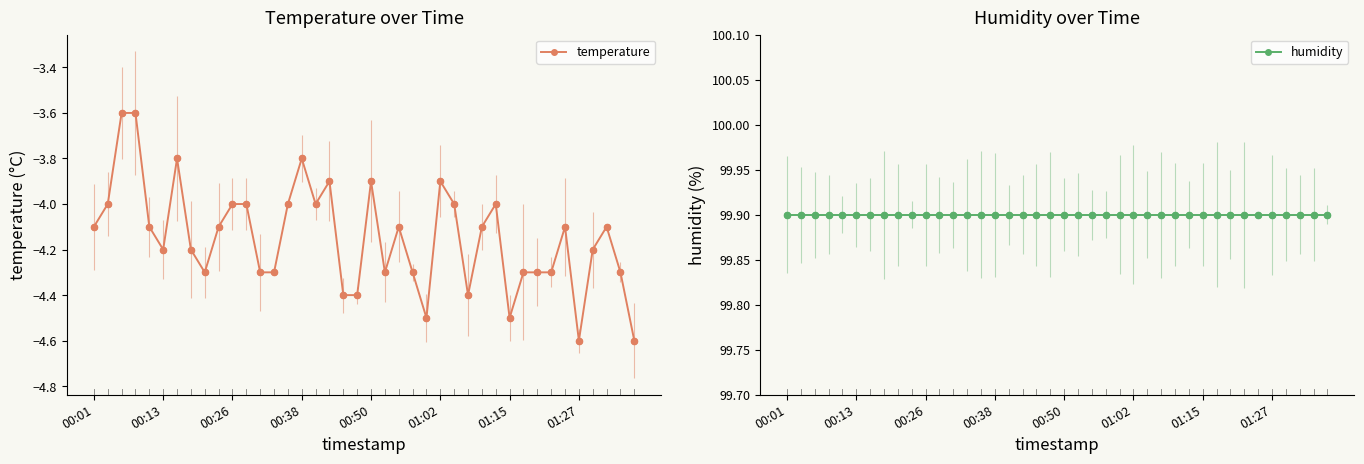

At how many categories does at least one series exceed 66?

40